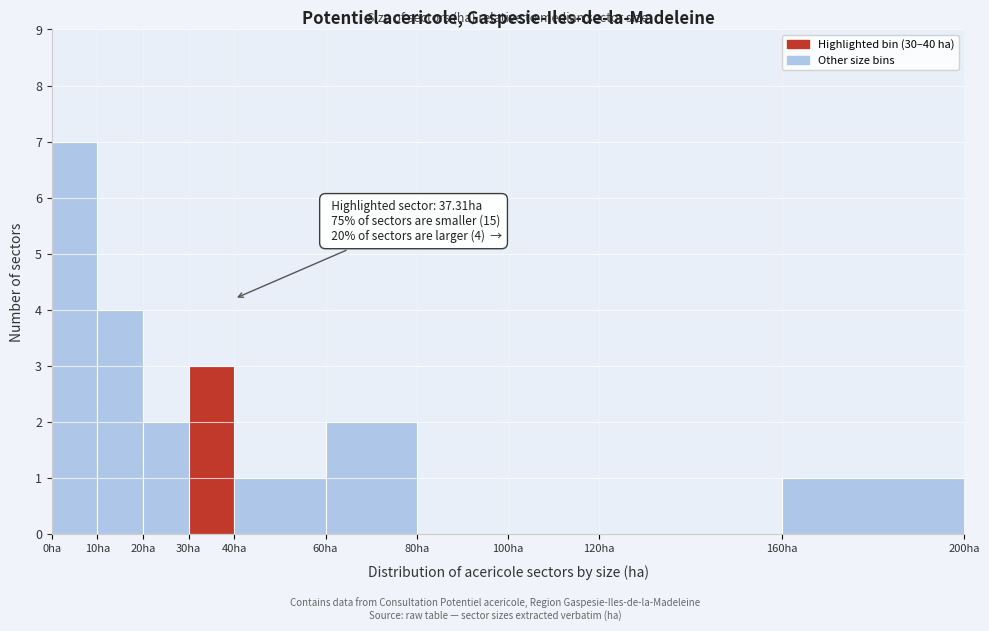

Which range on the x-axis has the tallest bar?

0 to 10